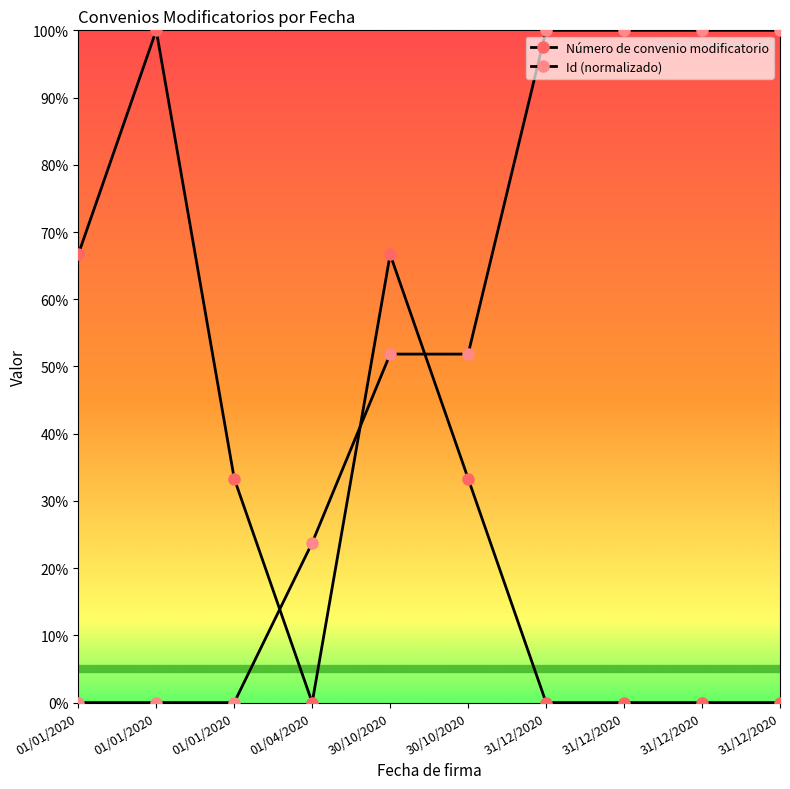

What is the total value across all series at 01/01/2020?

66.7